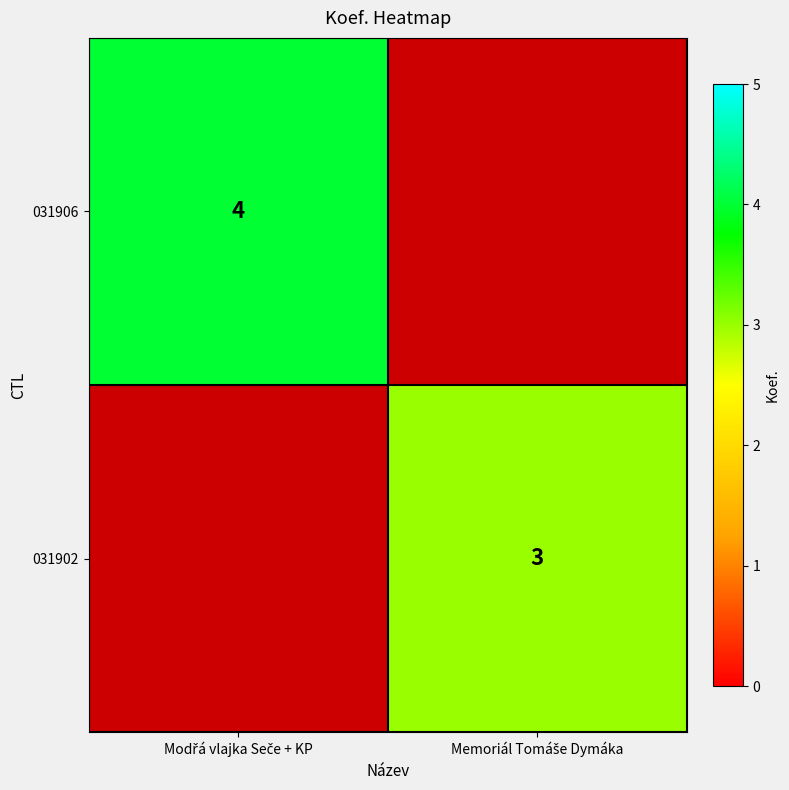

Which has a higher value, Memoriál Tomáše Dymáka or Modřá vlajka Seče + KP?

Modřá vlajka Seče + KP